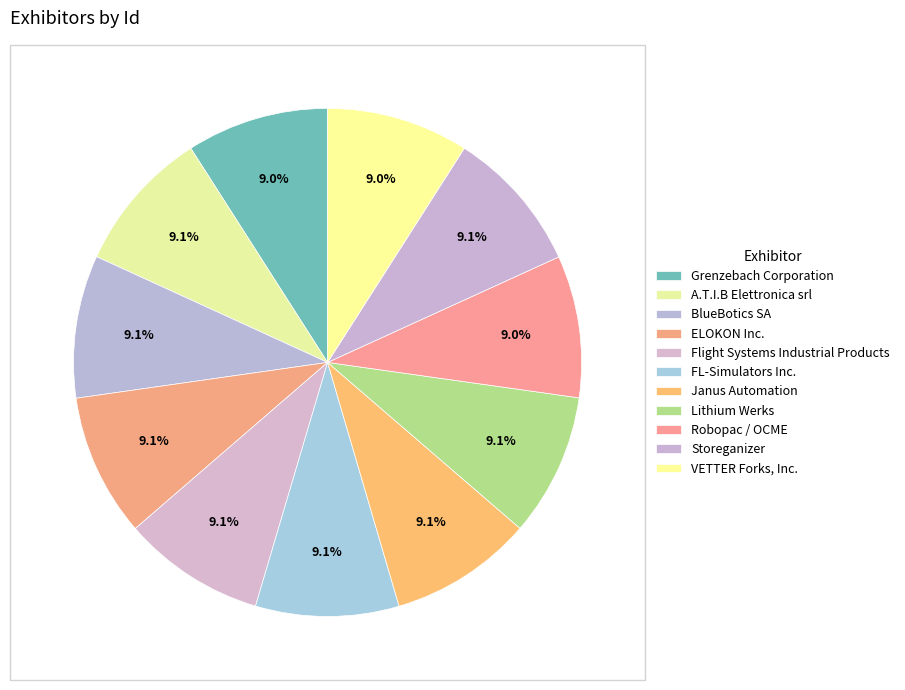

The ELOKON Inc. slice represents 18% of the pie. True or false?

False